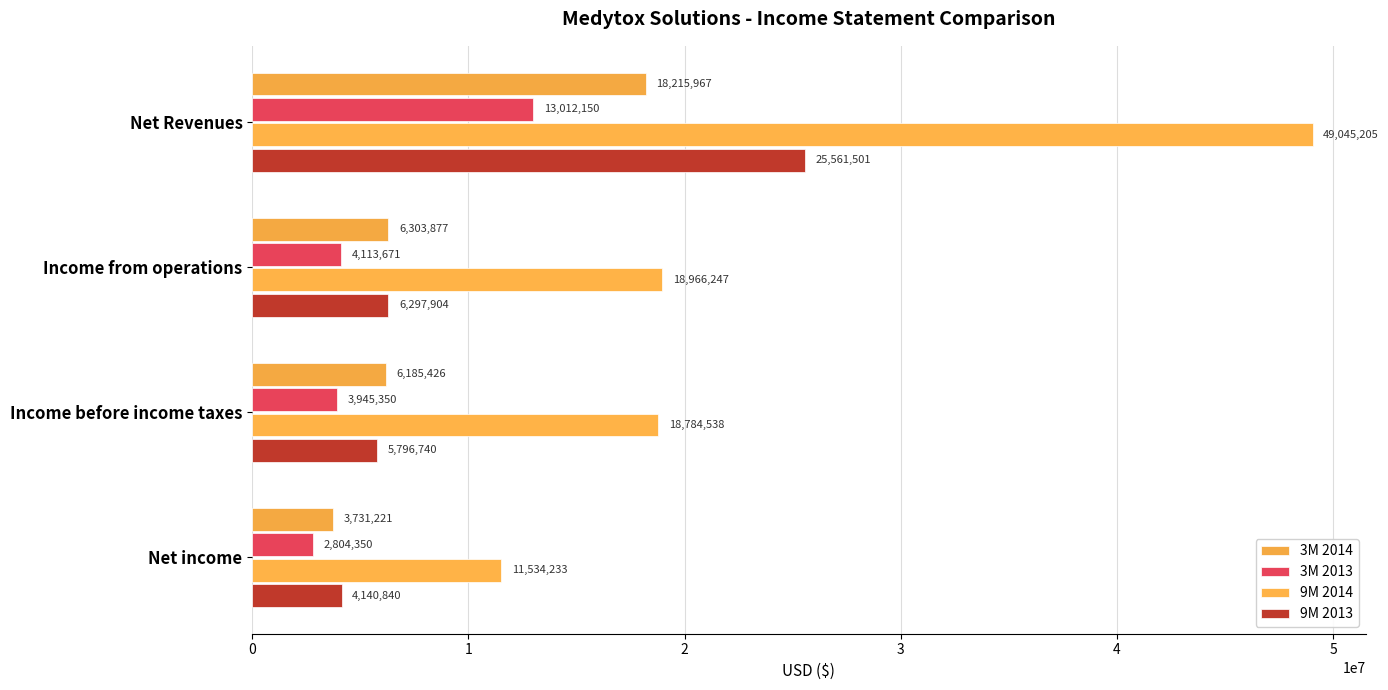

What are all the series names shown in the legend?

3M 2014, 3M 2013, 9M 2014, 9M 2013